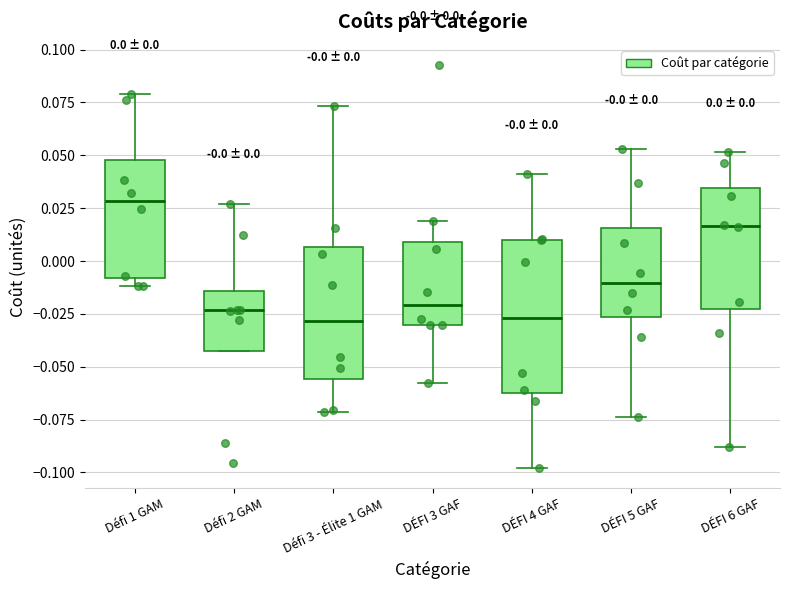

Comparing the boxes themselves (not the whiskers), which one is the tallest?

DÉFI 4 GAF